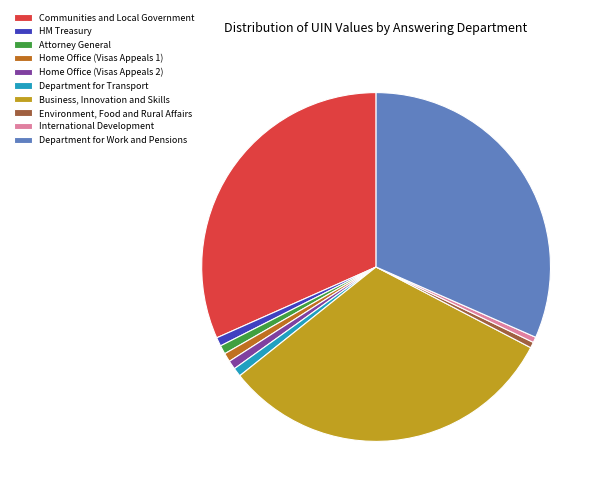

Between Department for Transport and Business, Innovation and Skills, which is larger?

Business, Innovation and Skills